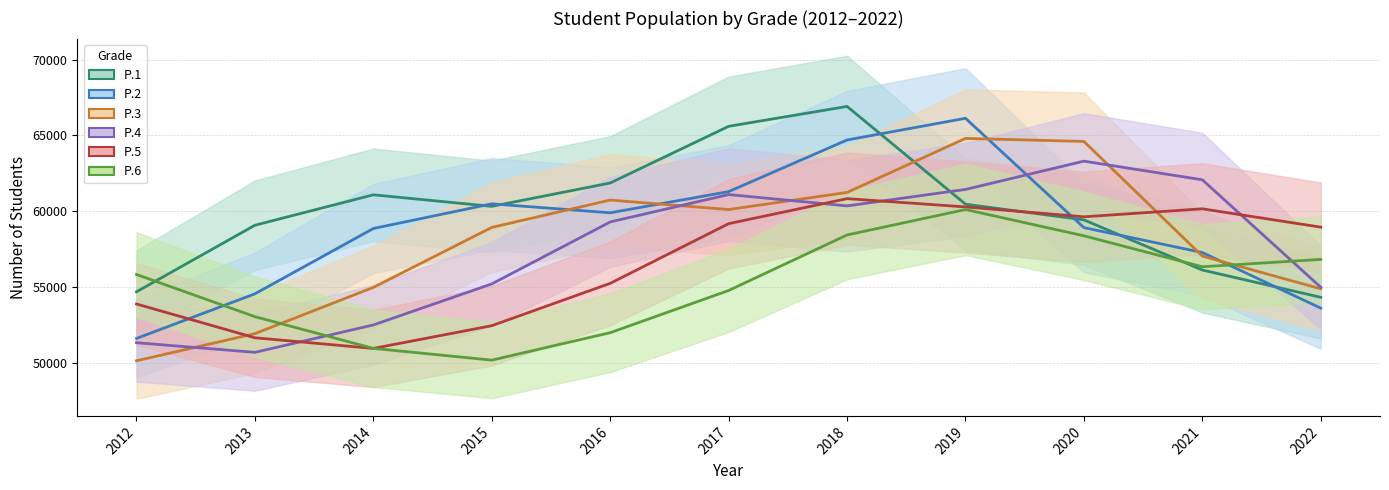

How many data points in P.2 are above 58916?

5